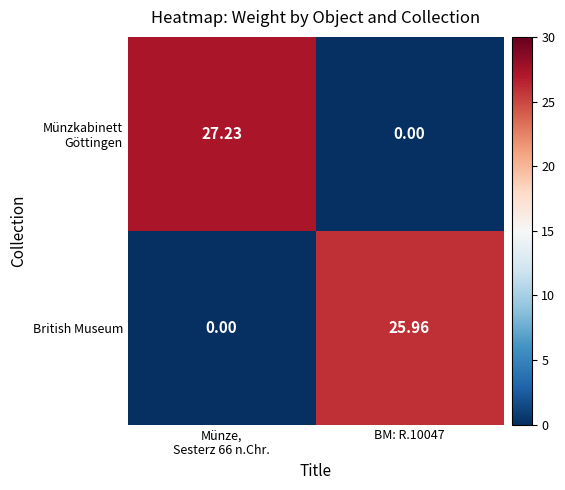

At BM: R.10047, list the series in order from smallest to largest.

Münzkabinett Göttingen, British Museum